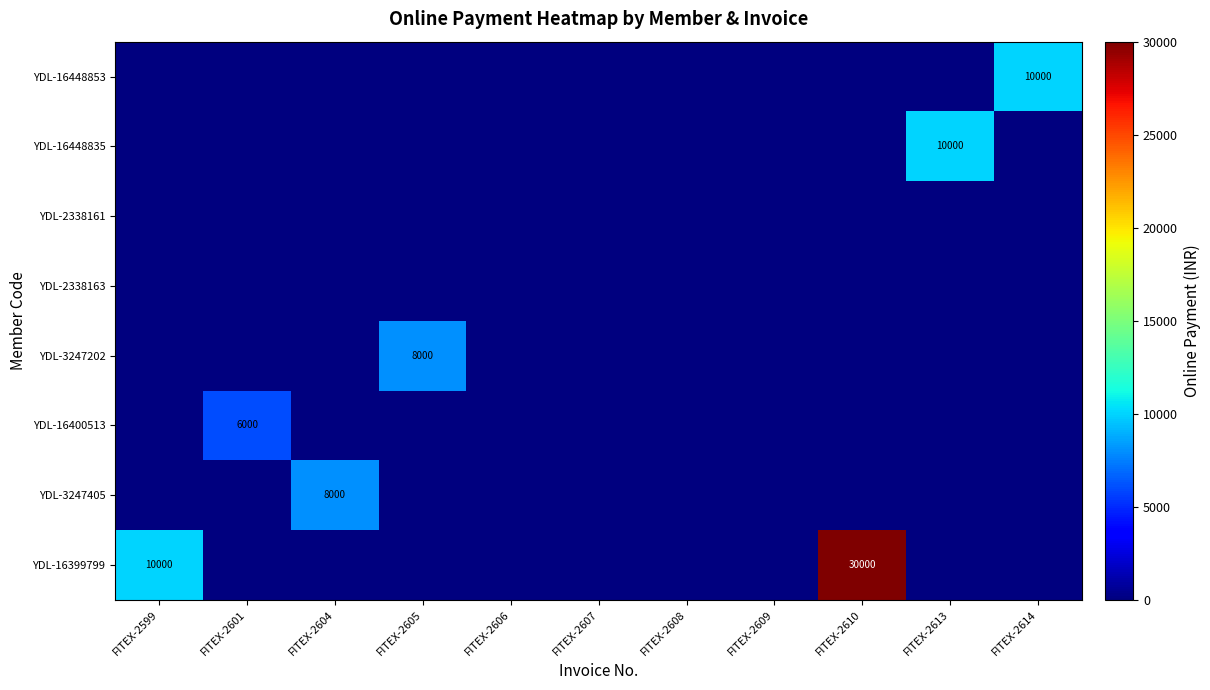

The value of YDL-16399799 at FITEX-2610 is 52067. True or false?

False